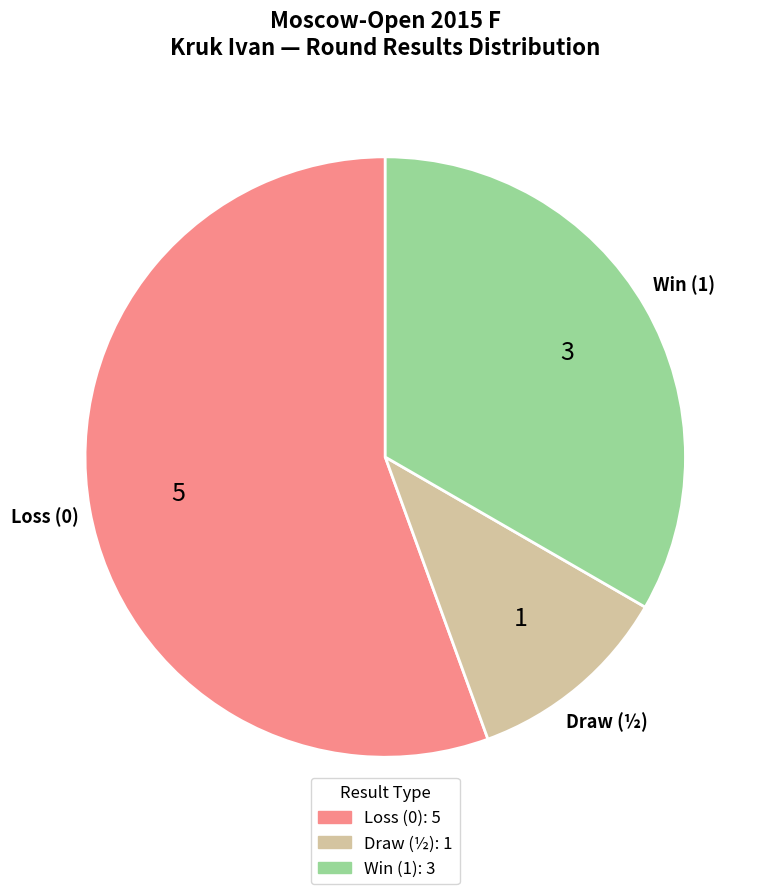

Does any single category account for the majority?

Yes